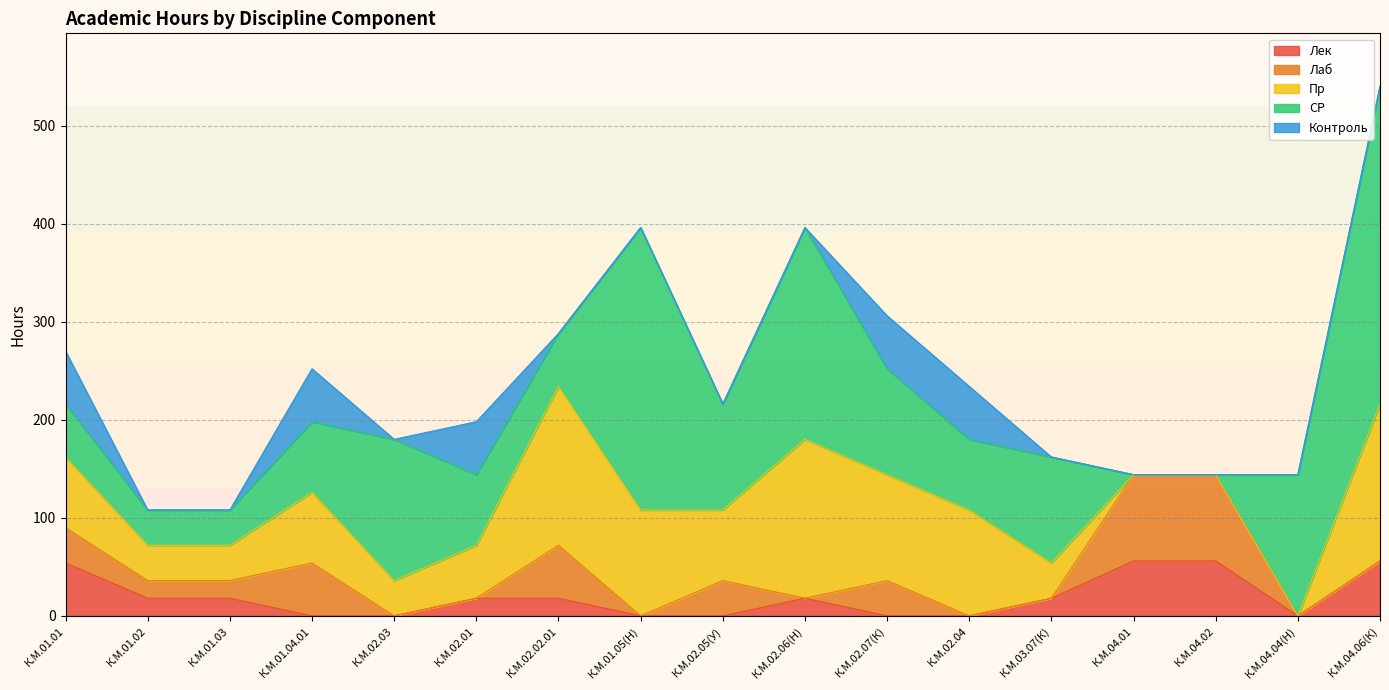

What is the highest value of the Лек series?

56